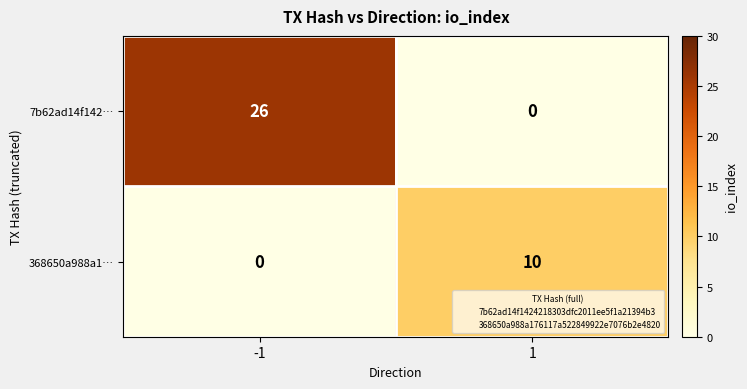

Which series changed the most between -1 and 1?

7b62ad14f142…